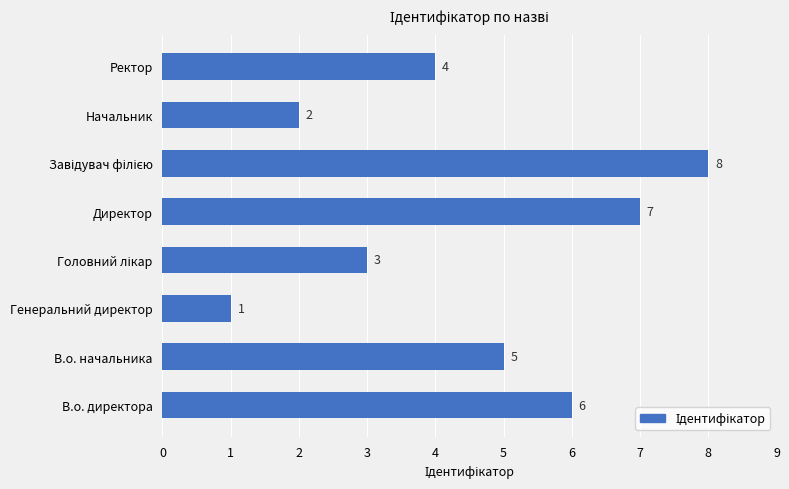

True or false: the data shows 1 at Генеральний директор.

True